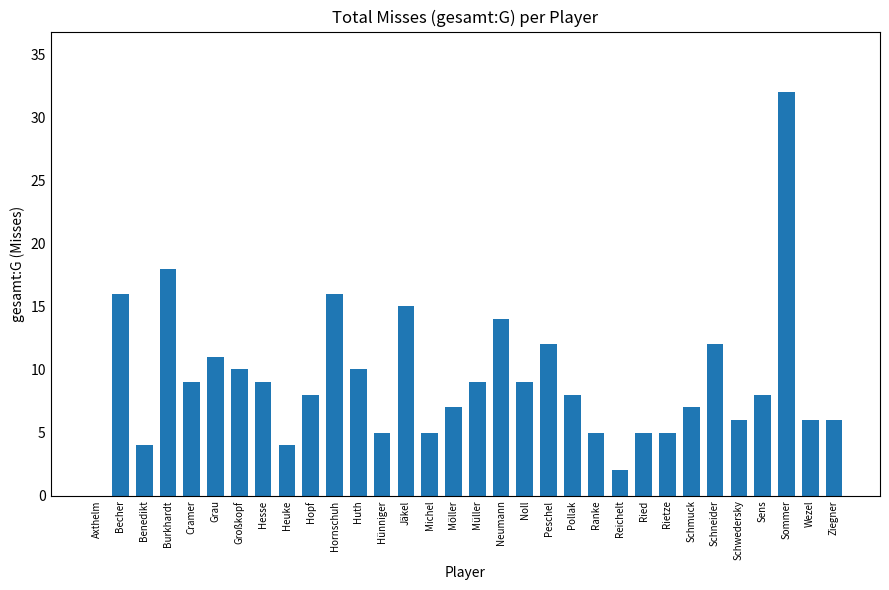

What is the sum of all values?

293